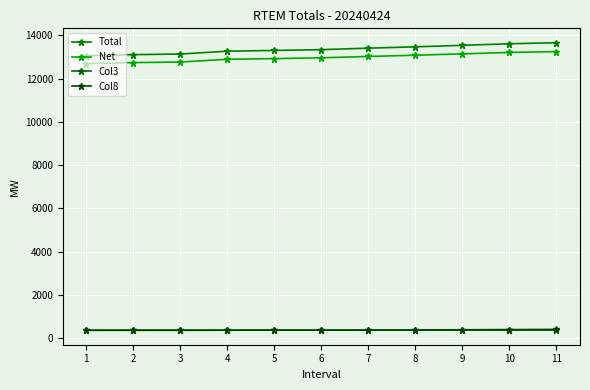

What value does the Net series have at 8?

13085.4